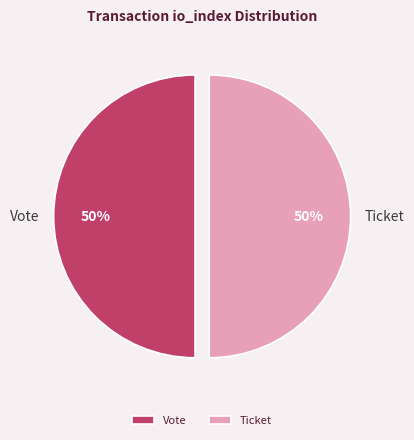

How many segments does this pie chart have?

2